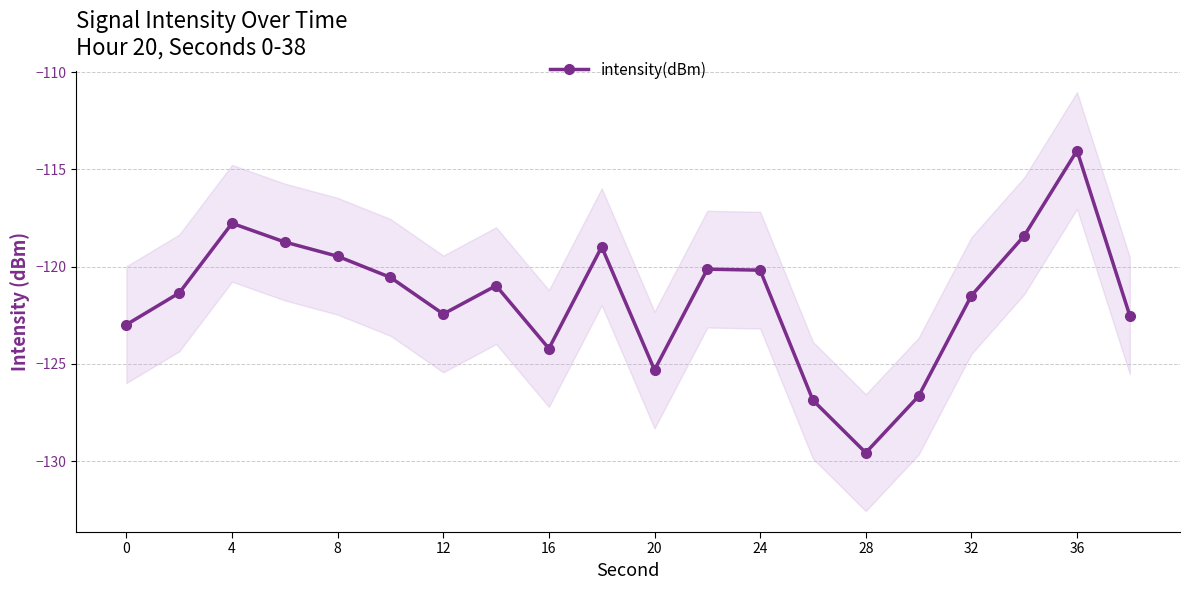

What is the highest value of the intensity(dBm) series?

-114.0